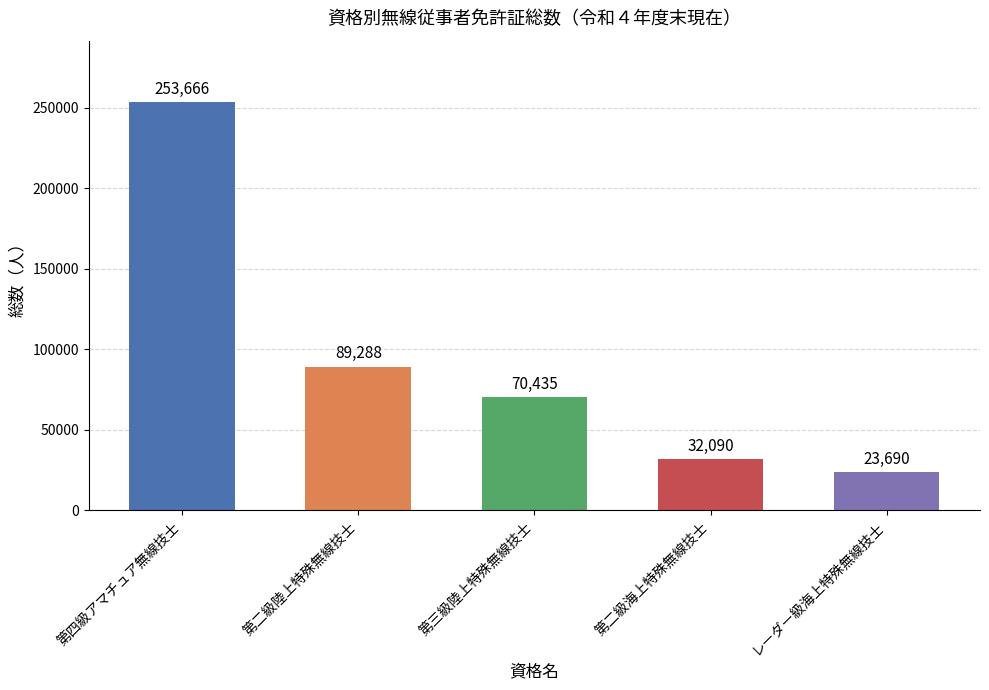

Which label corresponds to the smallest value in the chart?

レーダー級海上特殊無線技士